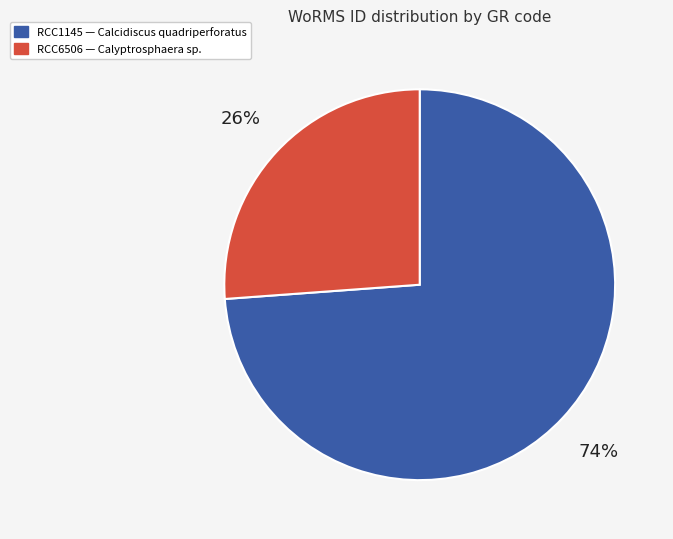

To the nearest percent, what is the average slice percentage?

50%